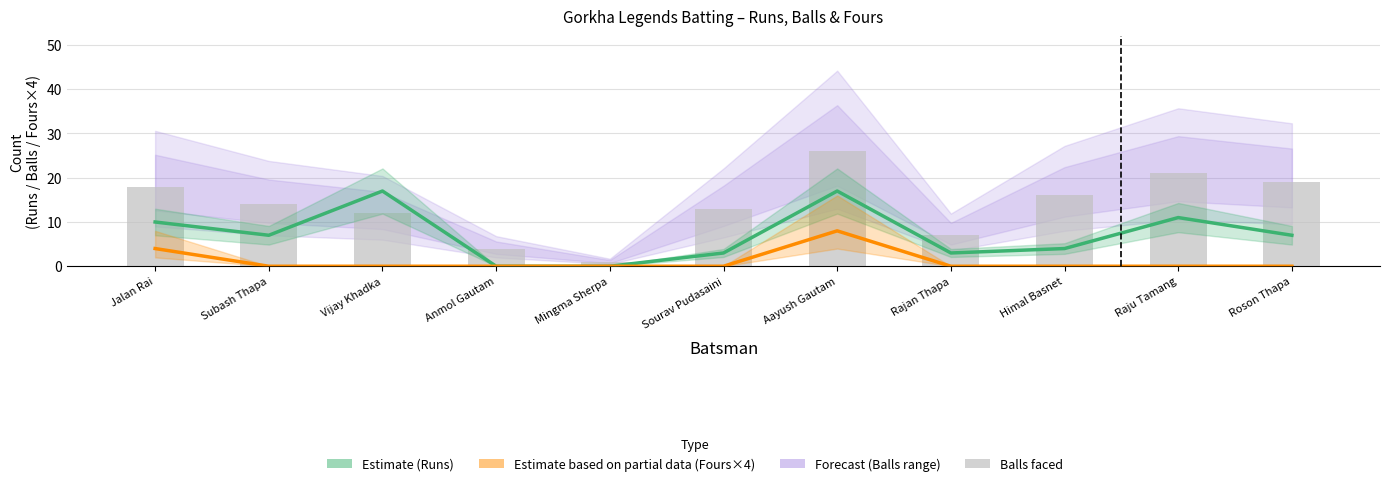

Is it true that Balls equals 28 at Himal Basnet?

False